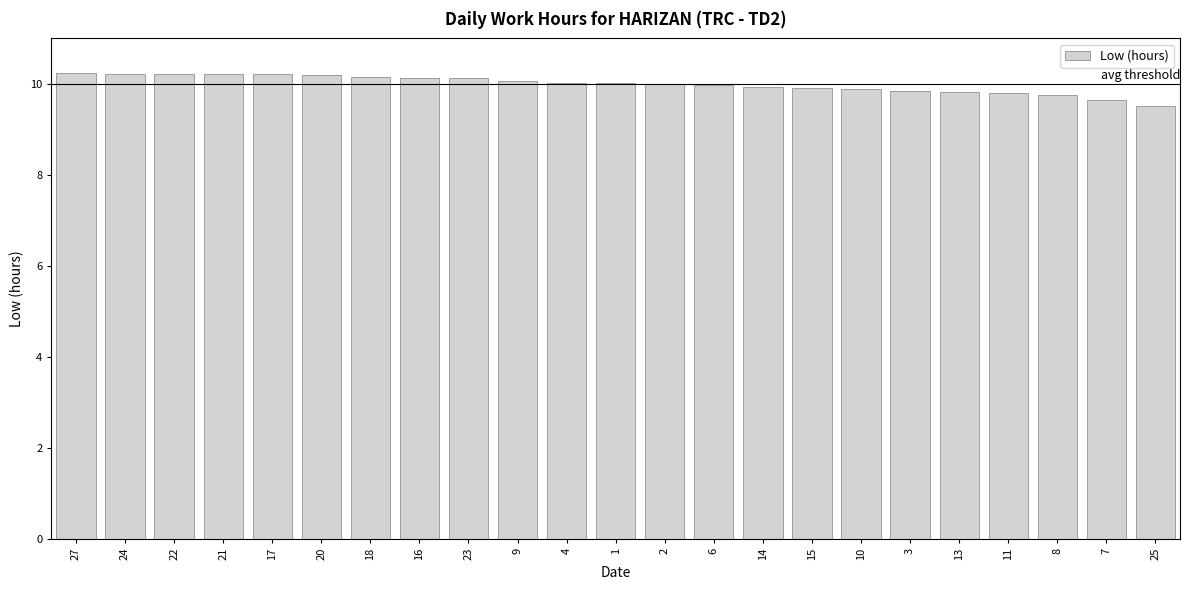

The value at 22 is 10.2. True or false?

True